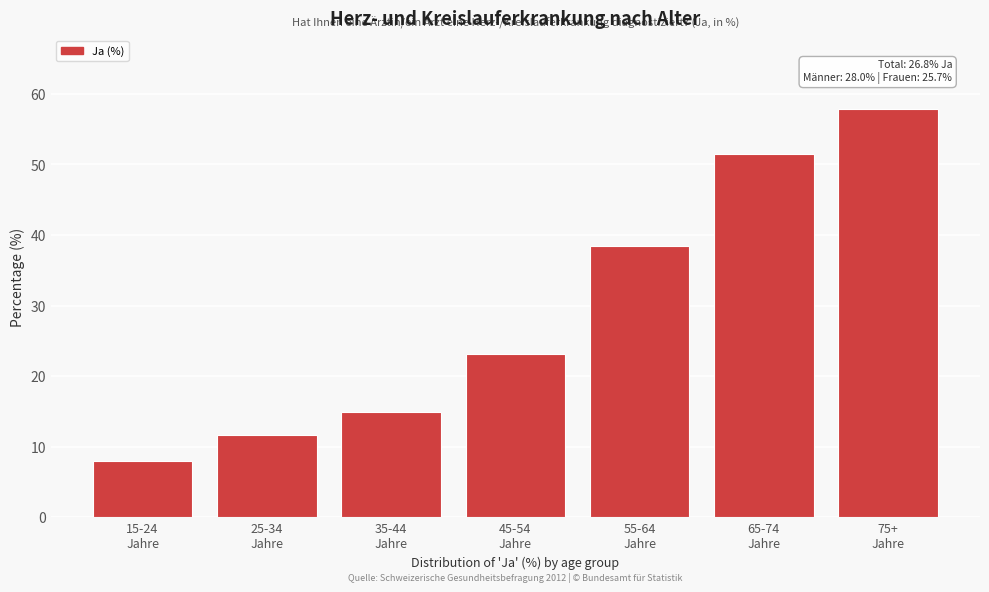

Reading left to right, what are all the values shown in this chart?

8.0	11.7	14.9	23.1	38.5	51.5	57.9